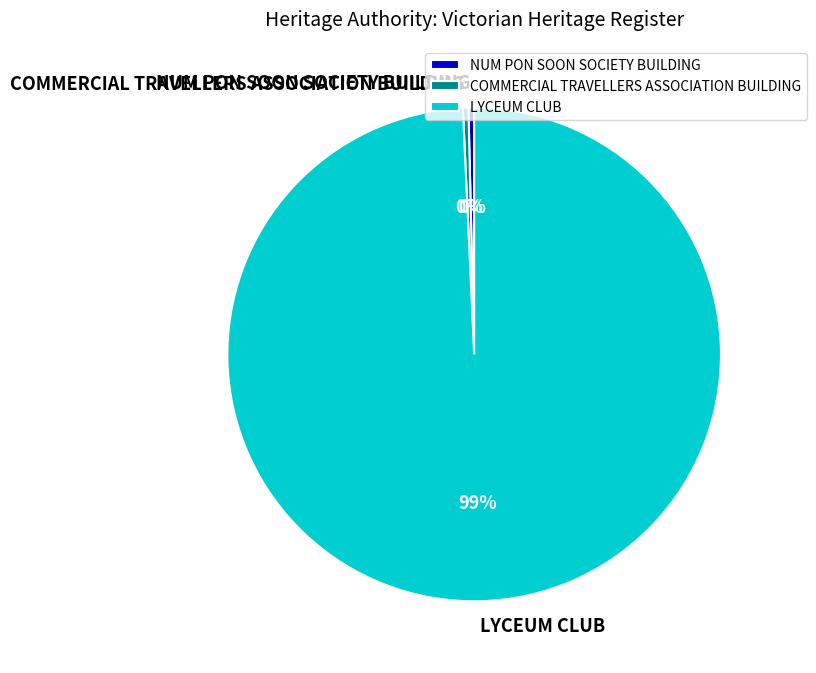

True or false: COMMERCIAL TRAVELLERS ASSOCIATION BUILDING accounts for 0% of the total.

True